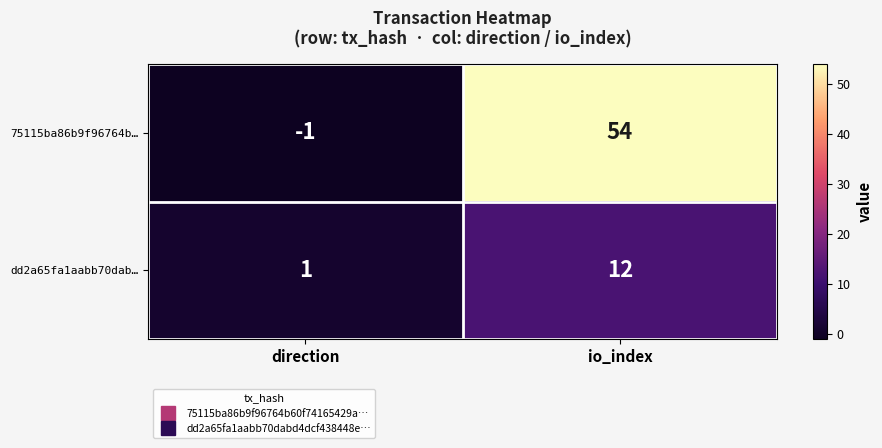

The value of 75115ba86b9f96764b… at direction is -1. True or false?

True